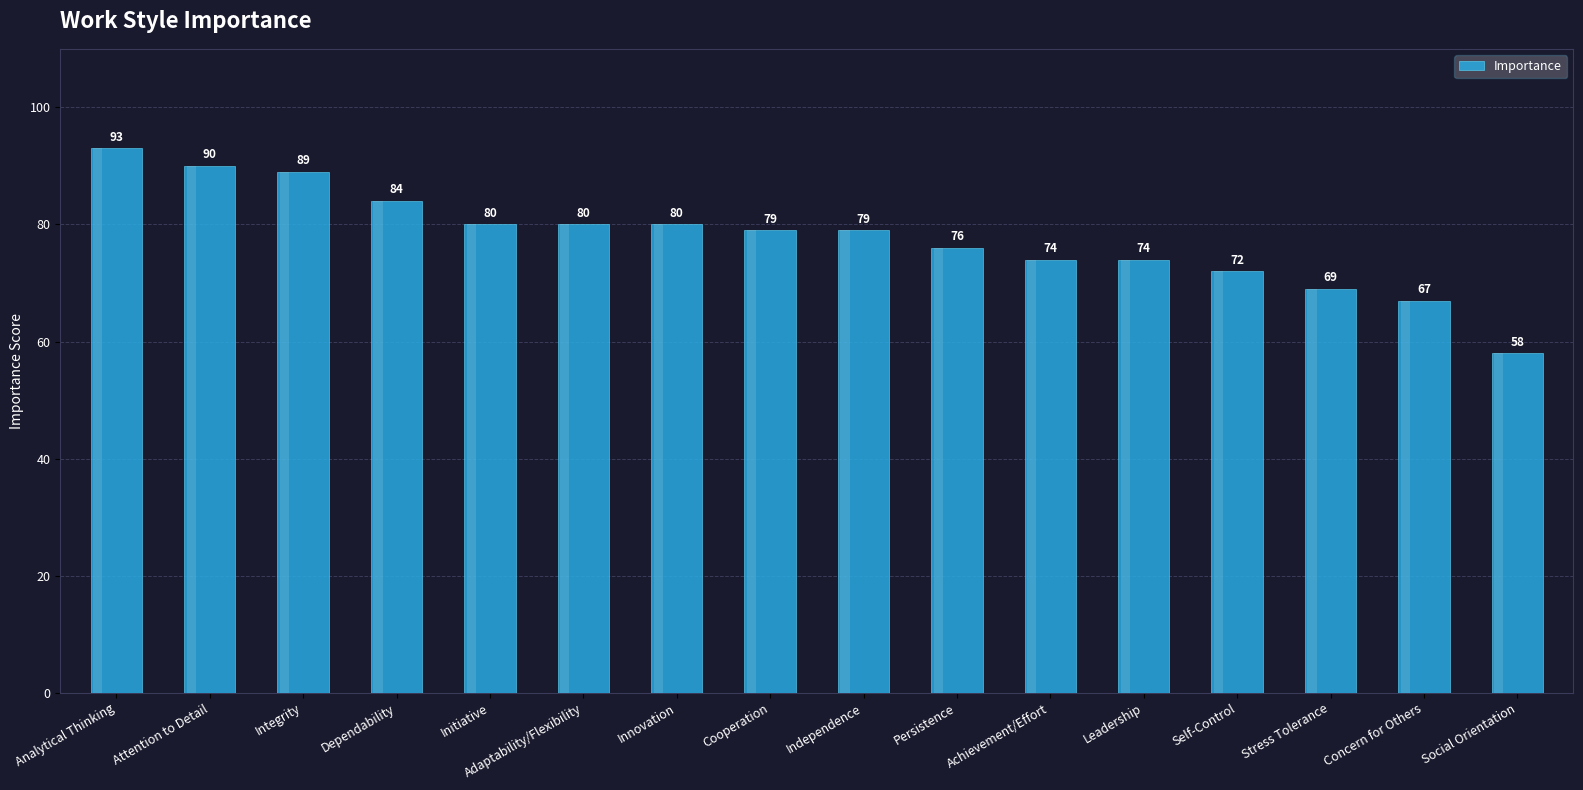

What is the smallest value displayed?

58